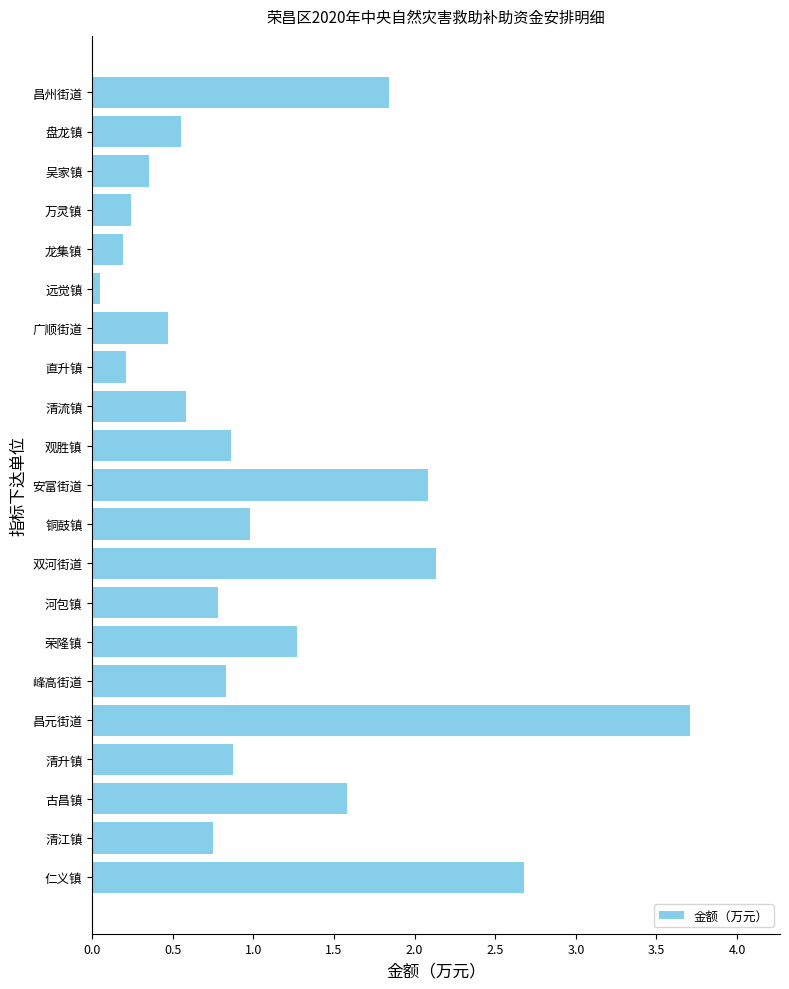

At which category does the chart reach its minimum across all series?

远觉镇